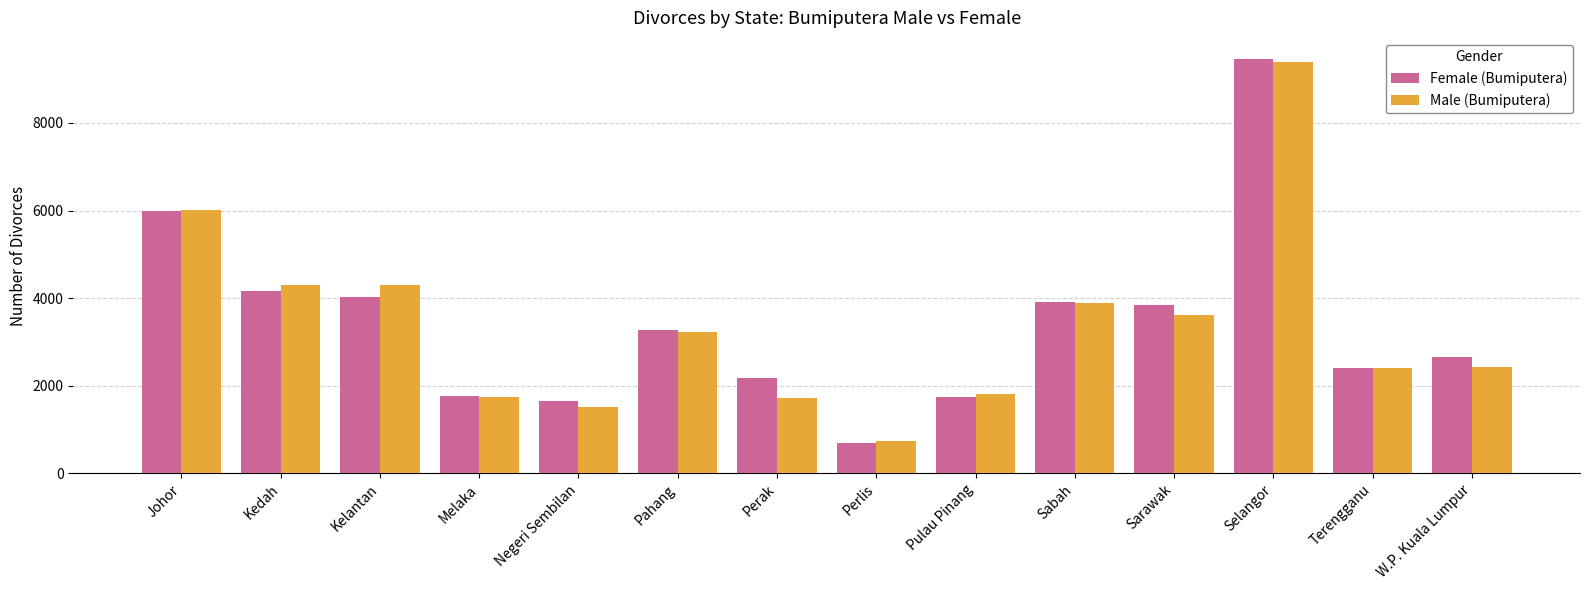

At which category is the sum across all series the highest?

Selangor